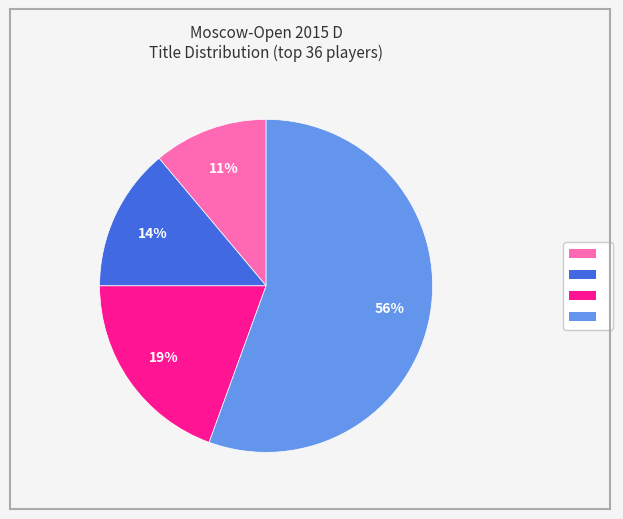

To the nearest percent, what is the average slice percentage?

25%